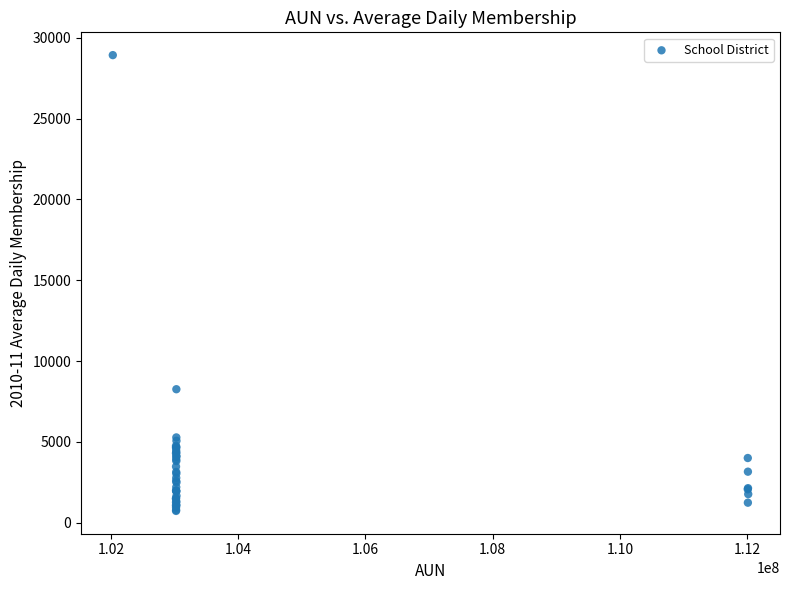

What Y value in the scatter plot is closest to 14827?

8258.1